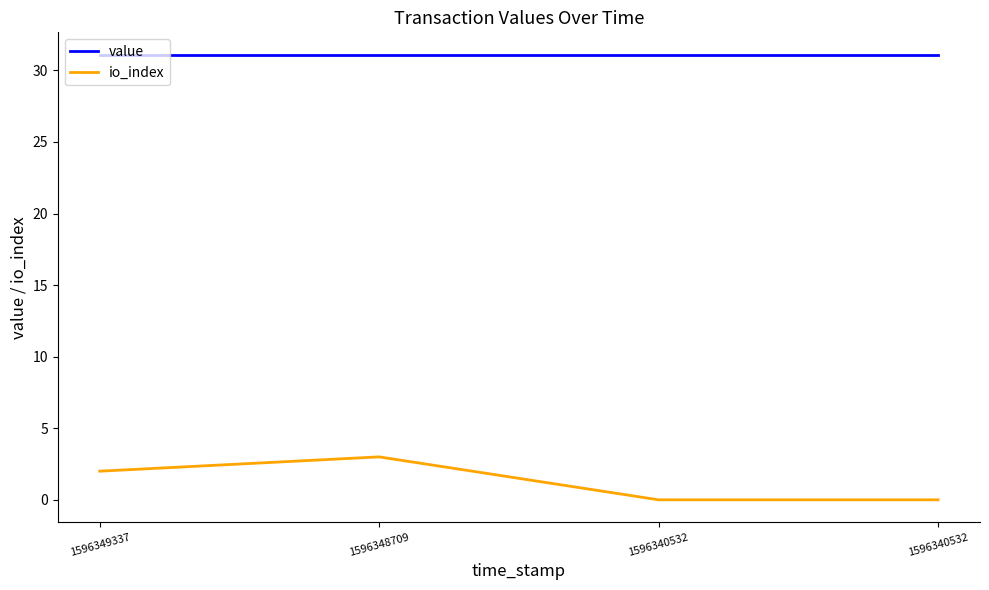

What is the value of the value point at the 1st from the left?

31.1